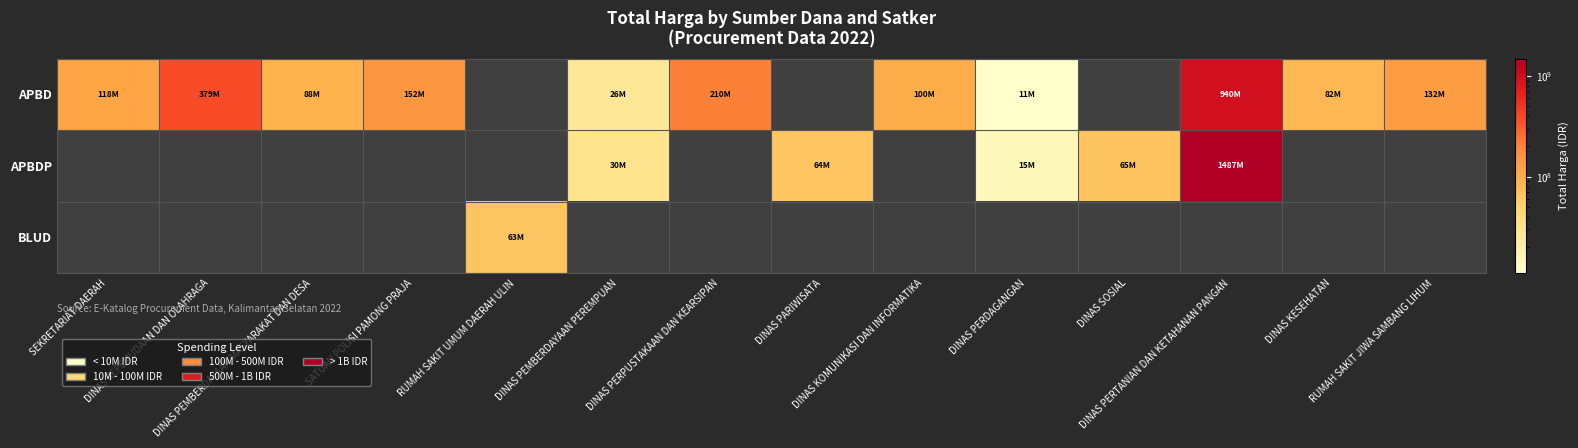

At how many categories does at least one series exceed 532449009?

1